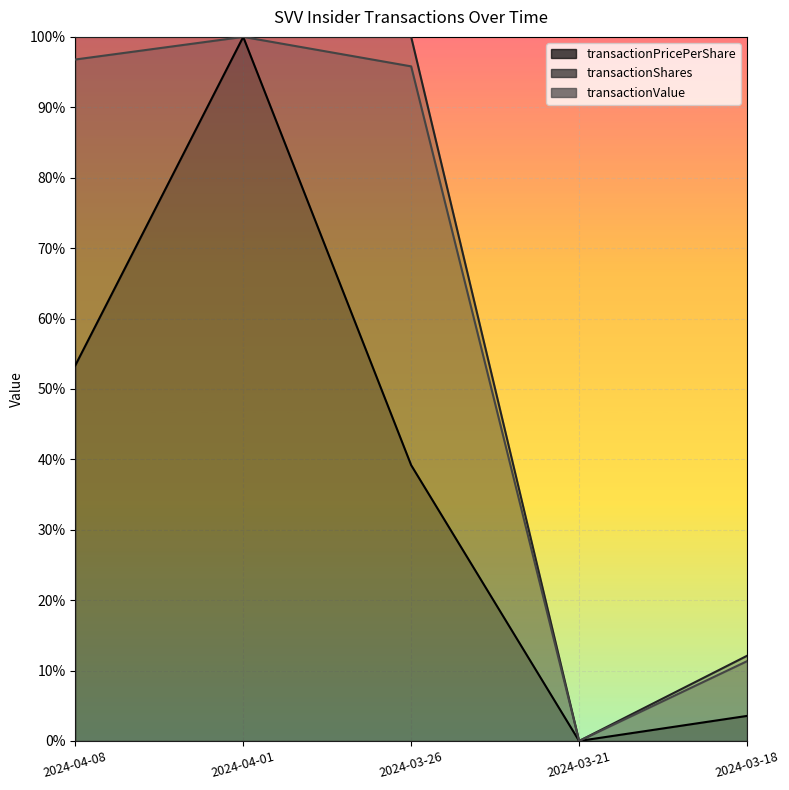

True or false: transactionShares and transactionPricePerShare intersect in this chart.

False